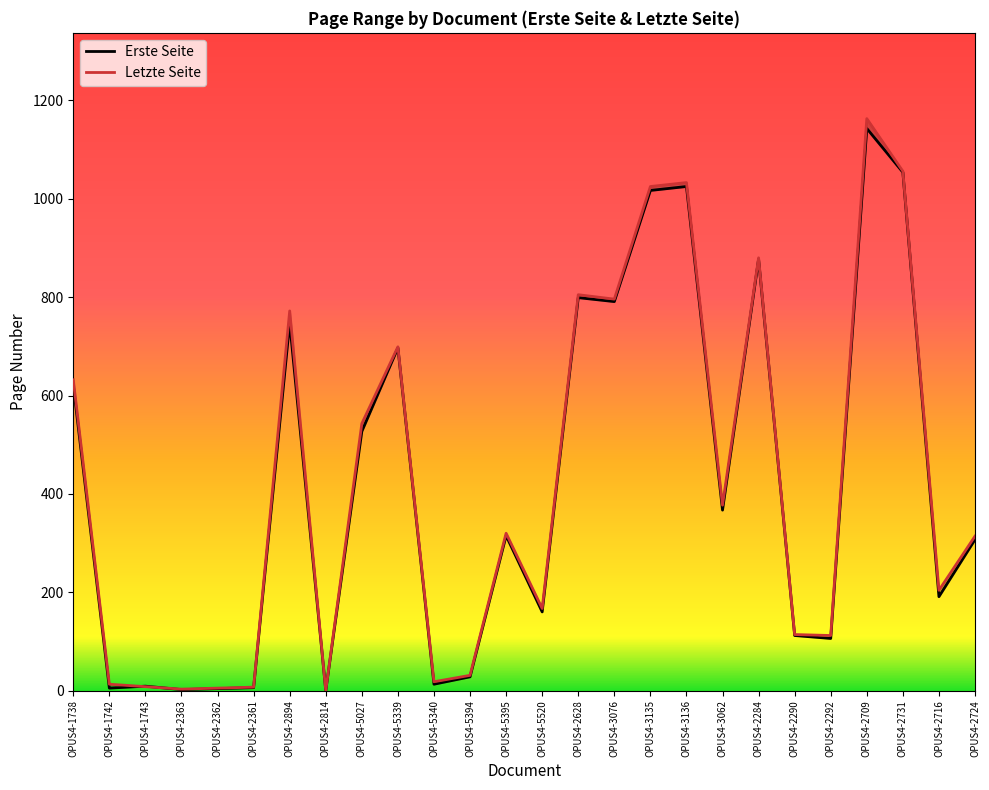

In Erste Seite, how many points are lower than both neighbors (excluding endpoints)?

9